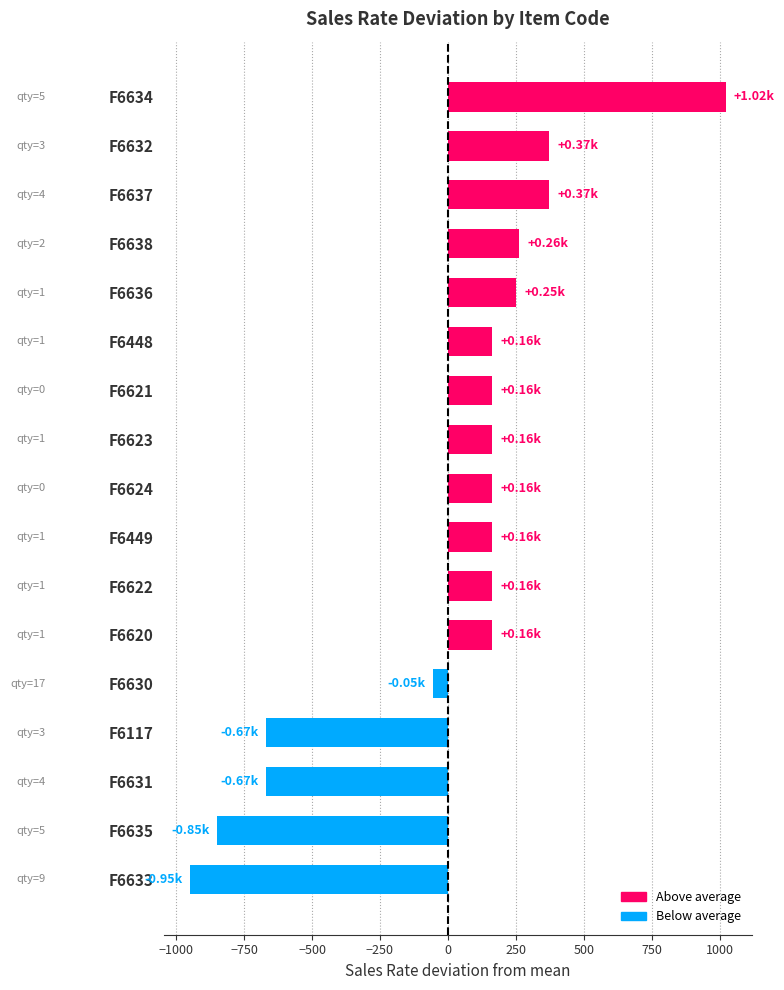

What is the sum of all values?

228.3